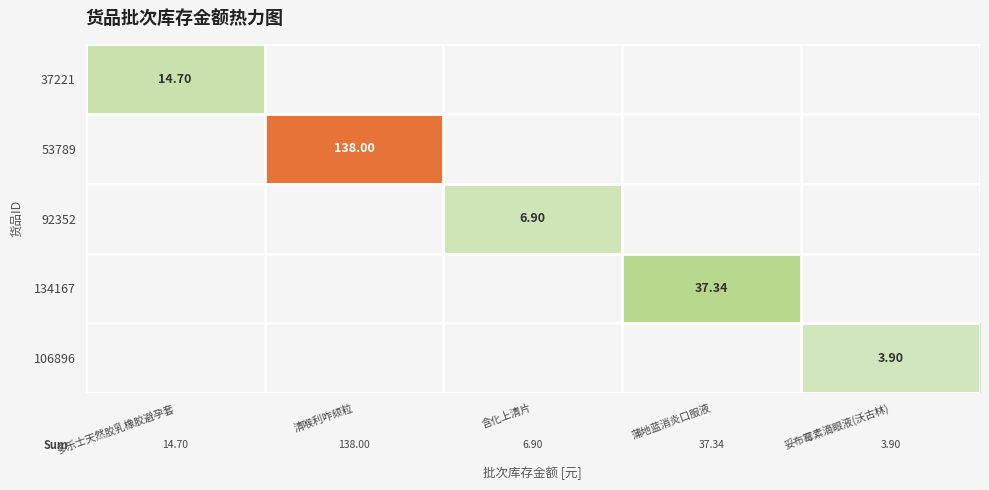

Count the number of categories in the chart.

5